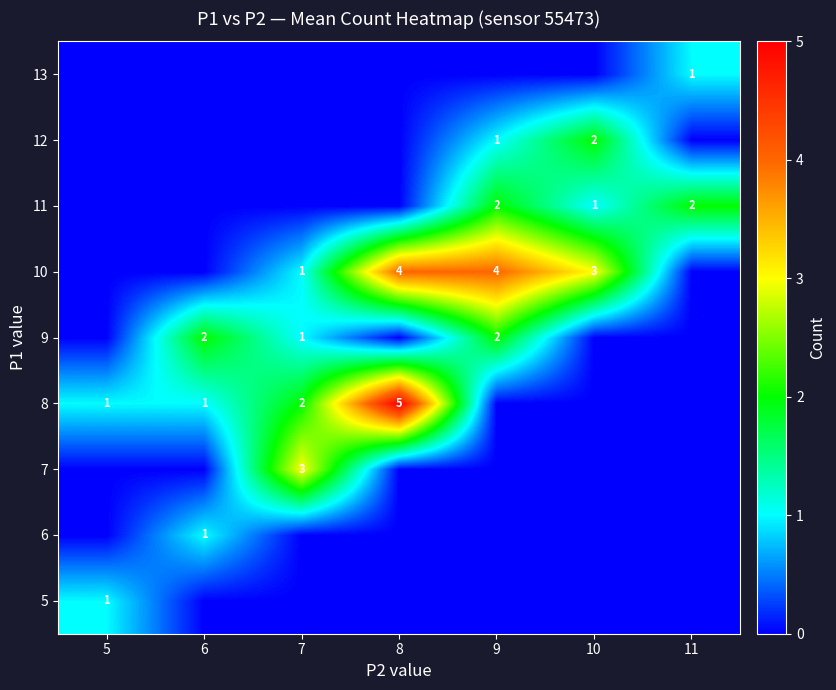

True or false: 8 has a value of 2 at 5.

False